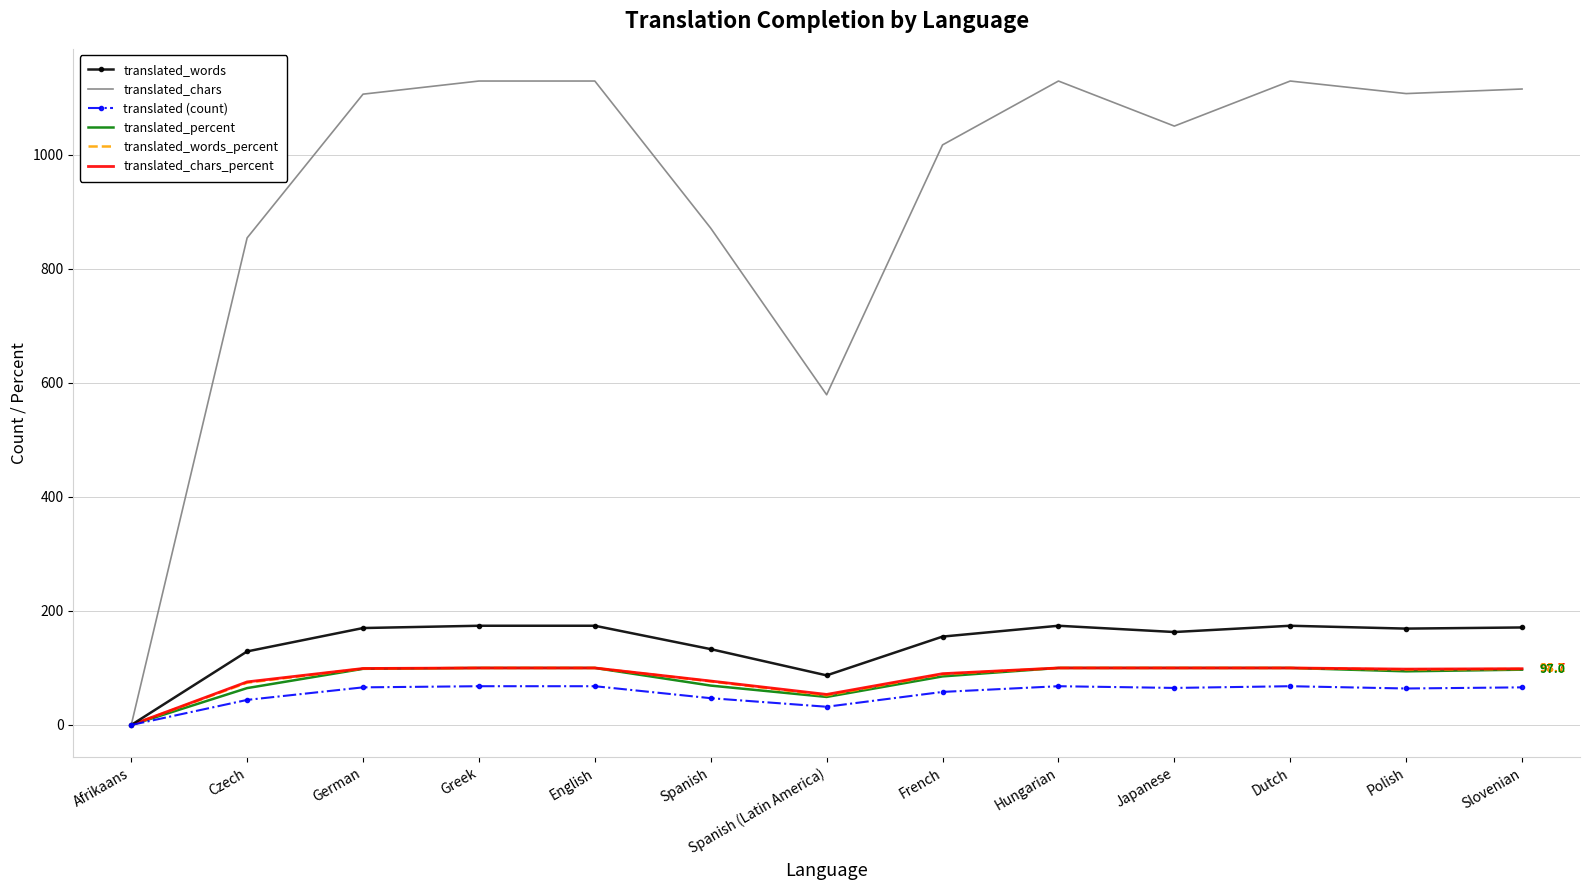

What is the maximum value for translated_chars?

1129.0